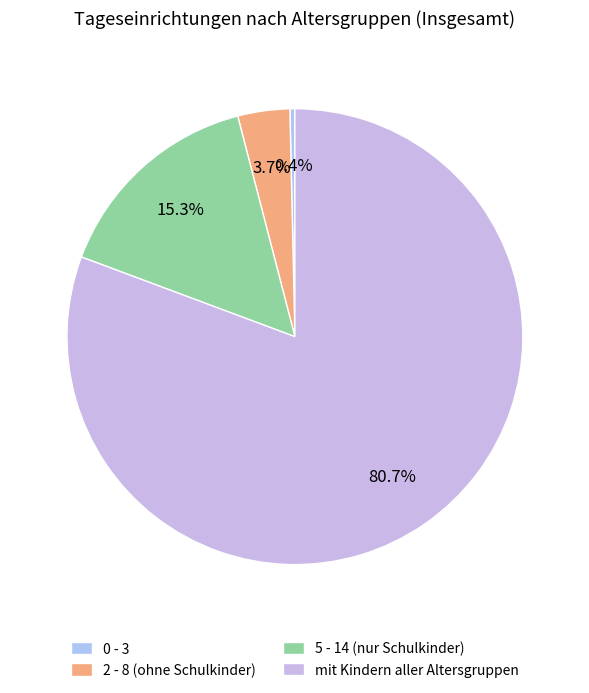

True or false: 5 - 14 (nur Schulkinder) accounts for 15% of the total.

True